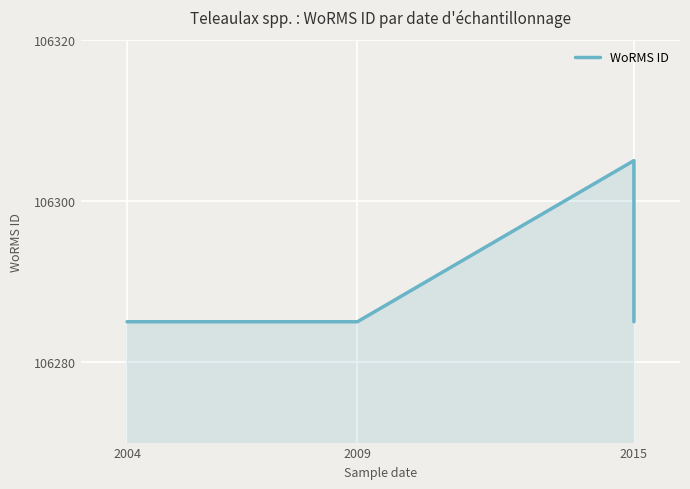

The chart shows a value of 69451 at 2004. True or false?

False